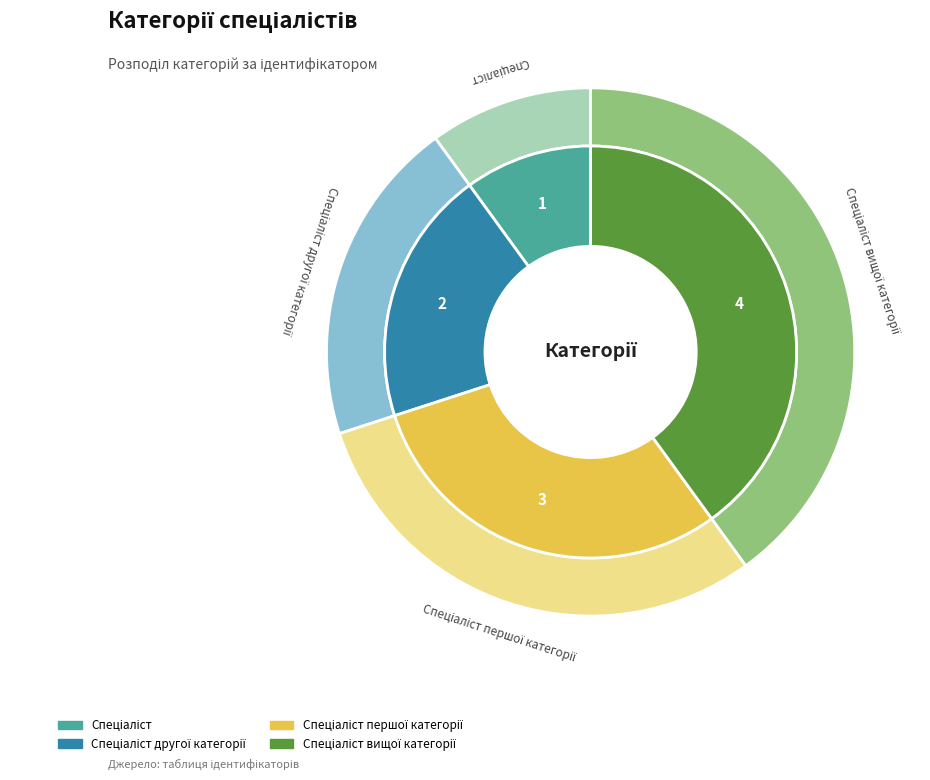

What percentage is the Спеціаліст вищої категорії slice, to the nearest percent?

40%